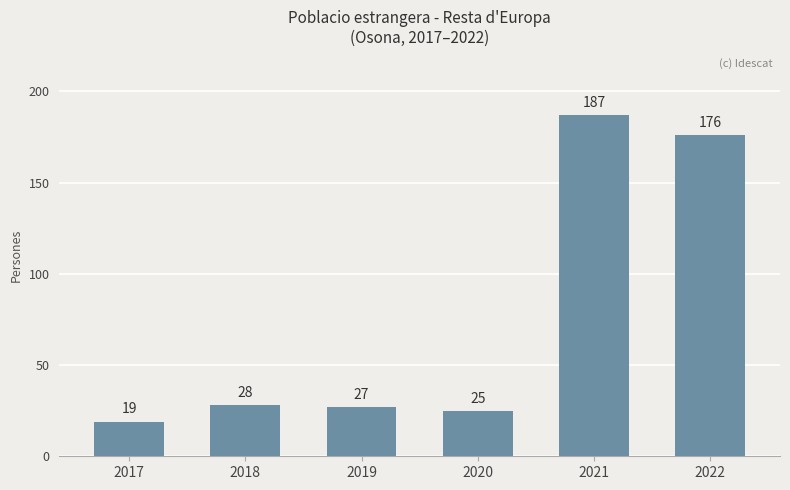

What value does the data have at 2022, to the nearest 50?

200